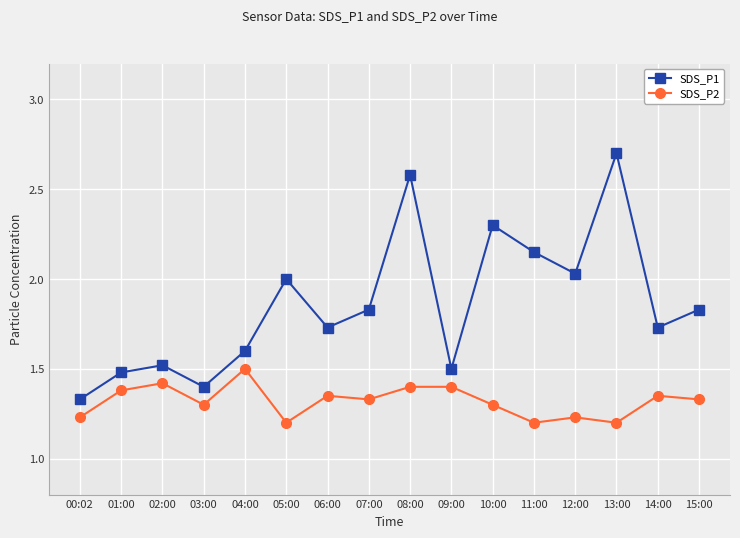

True or false: SDS_P2 and SDS_P1 intersect in this chart.

False